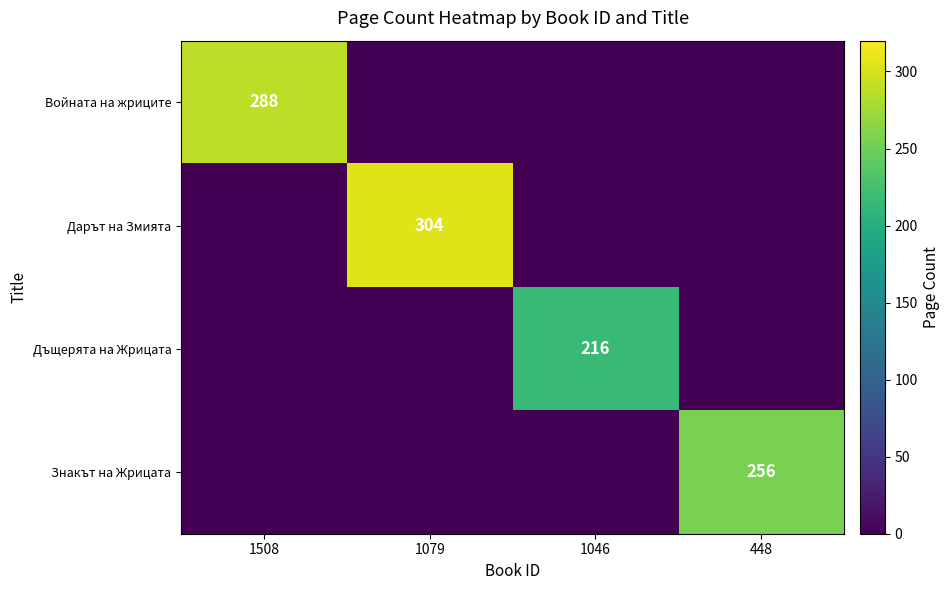

The Войната на жриците series shows 419 at 1508. True or false?

False